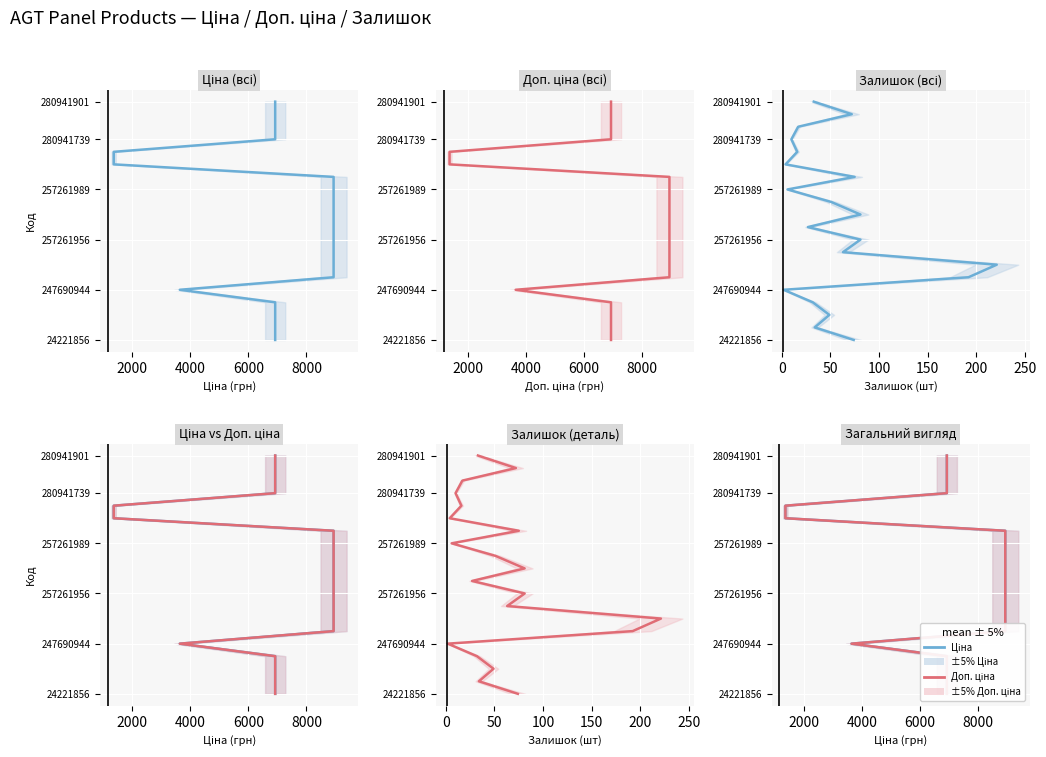

Is the value of Доп. ціна at 6 greater than the value of Ціна at 8000?

Yes